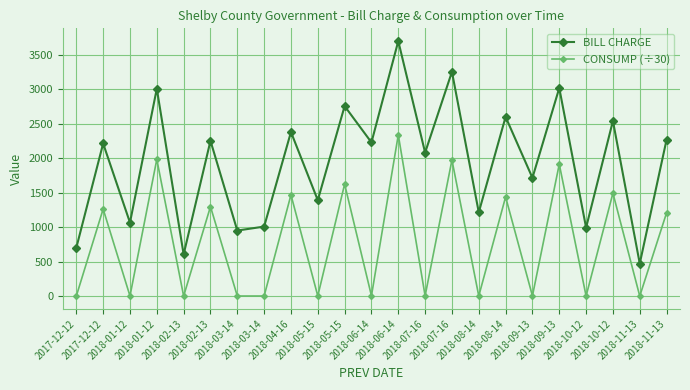

True or false: CONSUMP (÷30) and BILL CHARGE cross at least once.

False